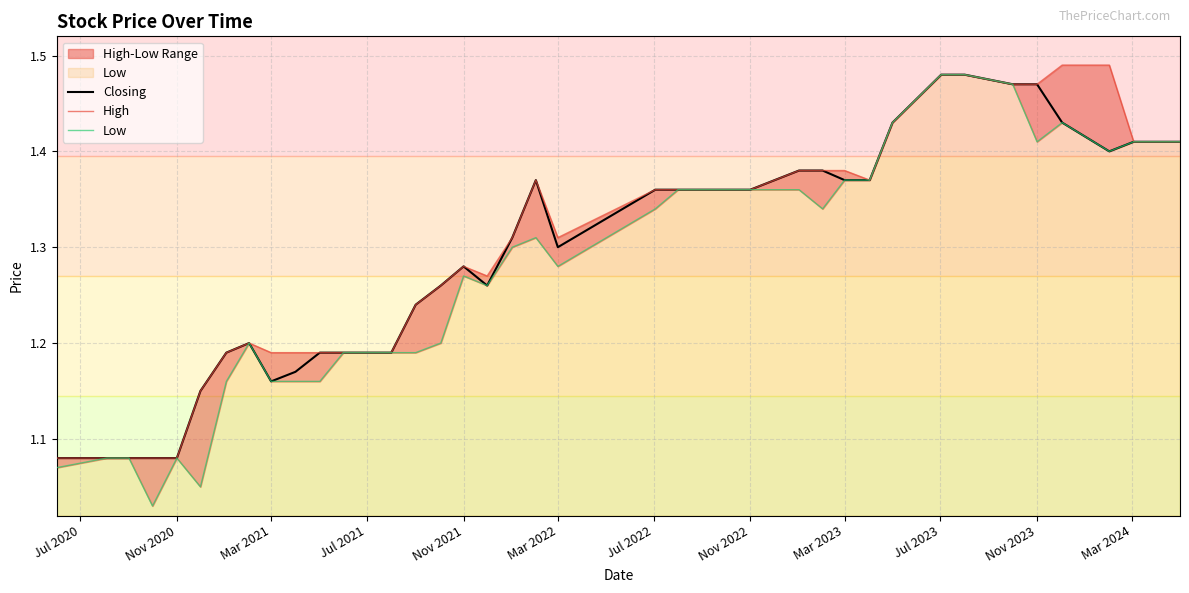

Count the number of categories in the chart.

40